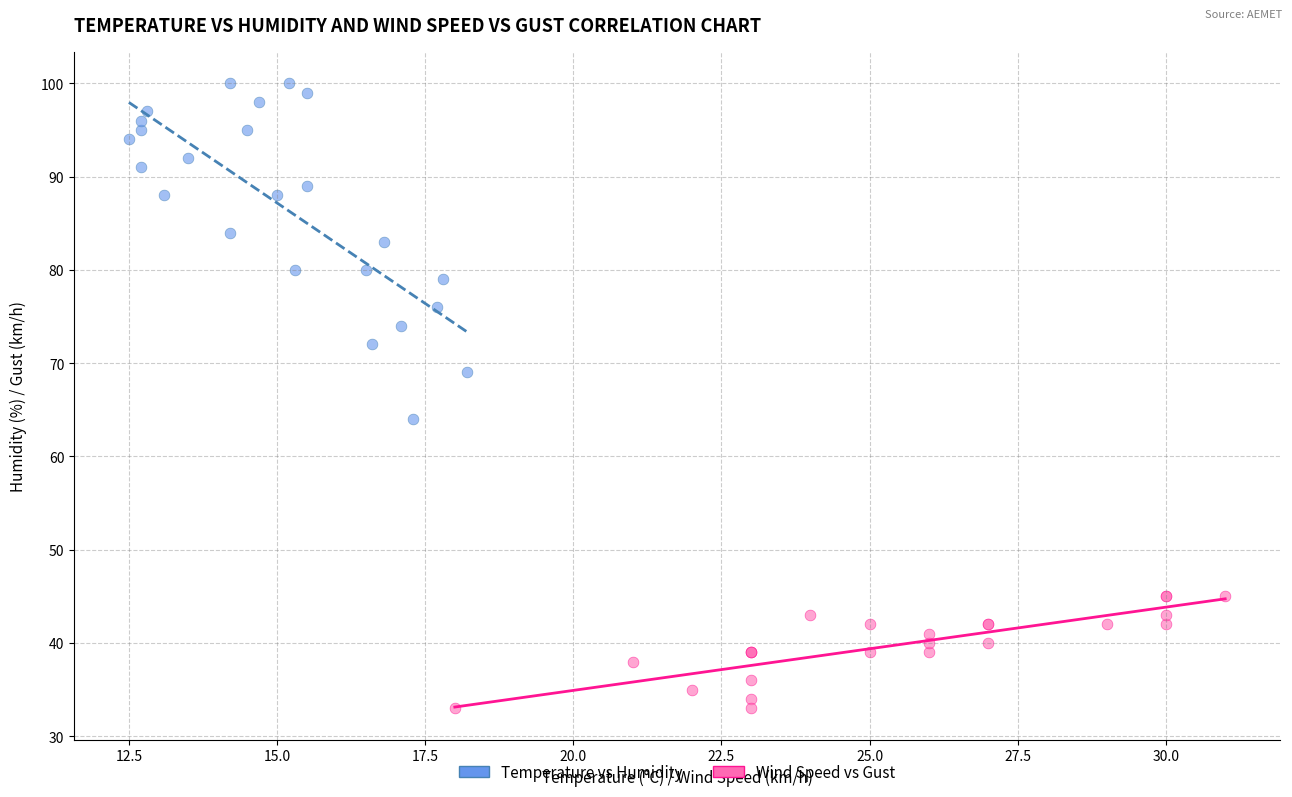

Which series reaches the maximum Y coordinate?

Temperature vs Humidity